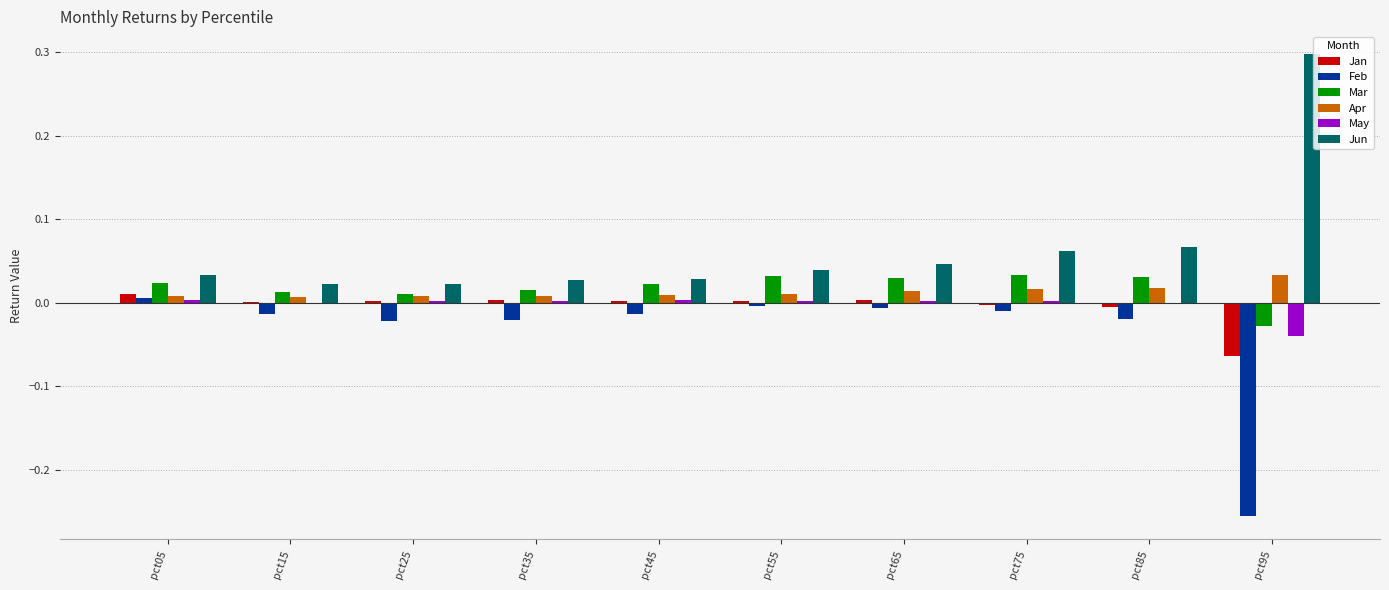

The Jan series shows 0.0 at pct15. True or false?

True